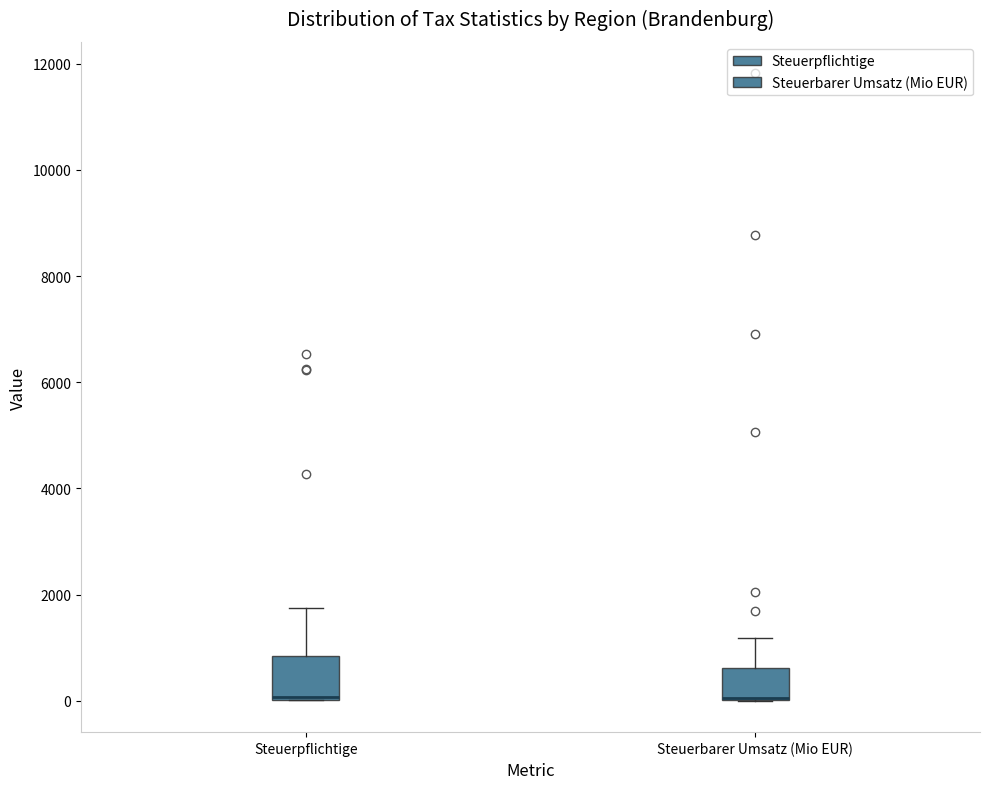

Reading left to right, read every box against the y-axis: the position of its median line, the range the box covers, and the ends of its whiskers. The values are not printed on the chart, so give them approximately, as read against the axis.

Steuerpflichtige: median 0 (drawn on the box's lower edge), box 0 to 800, whiskers 0 to 1800
Steuerbarer Umsatz (Mio EUR): median 0 (drawn on the box's lower edge), box 0 to 600, whiskers 0 to 1200